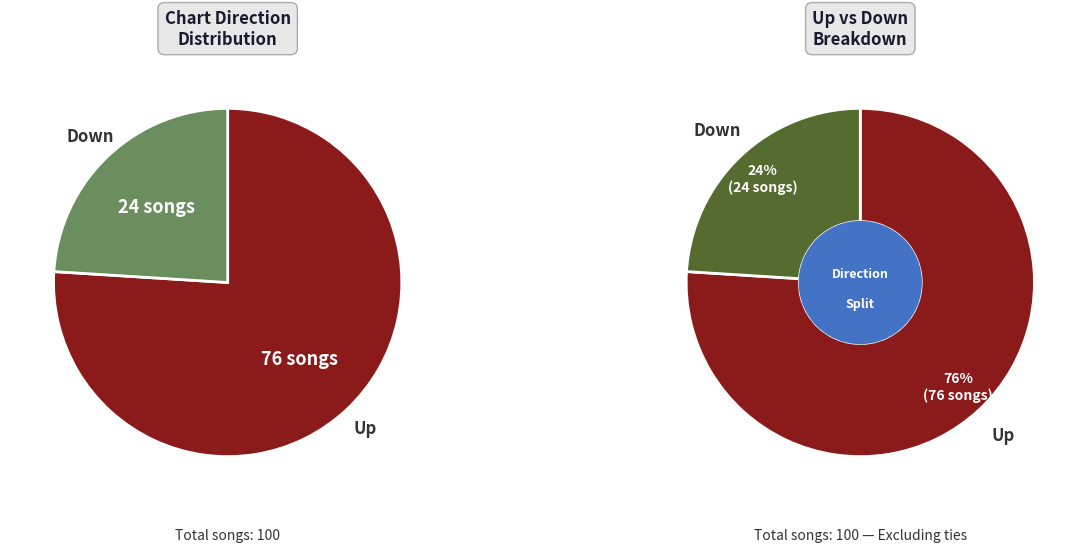

To the nearest percent, what portion does down represent?

24%